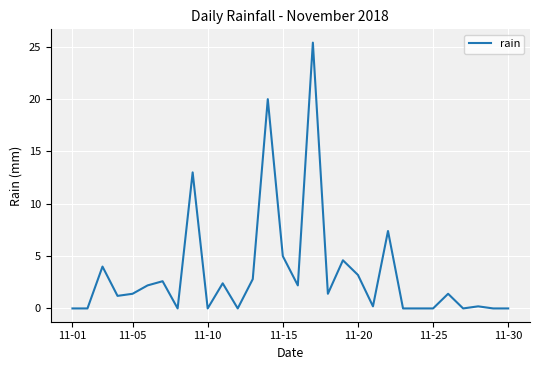

What is the greatest value displayed?

25.4